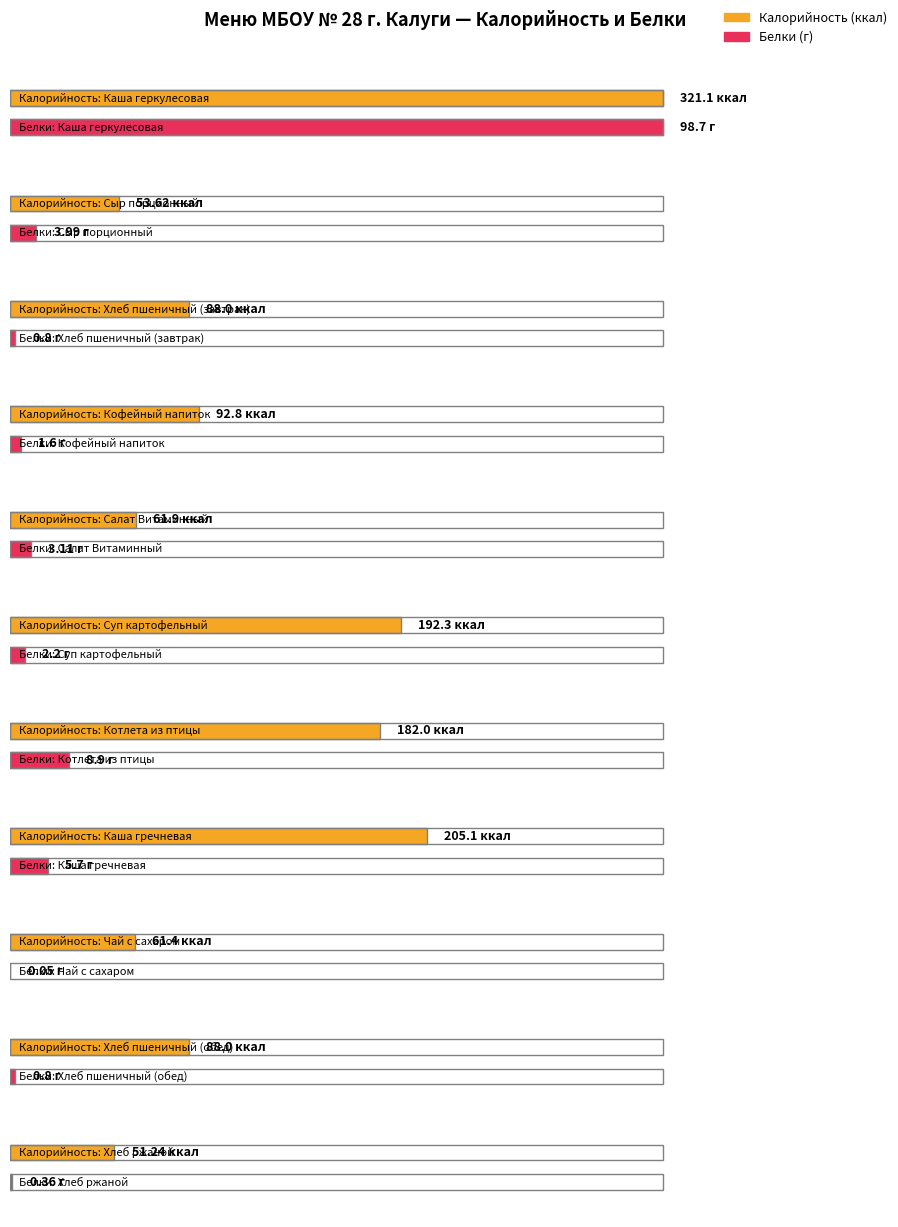

At Каша гречневая, list the series in order from largest to smallest.

Калорийность, Белки